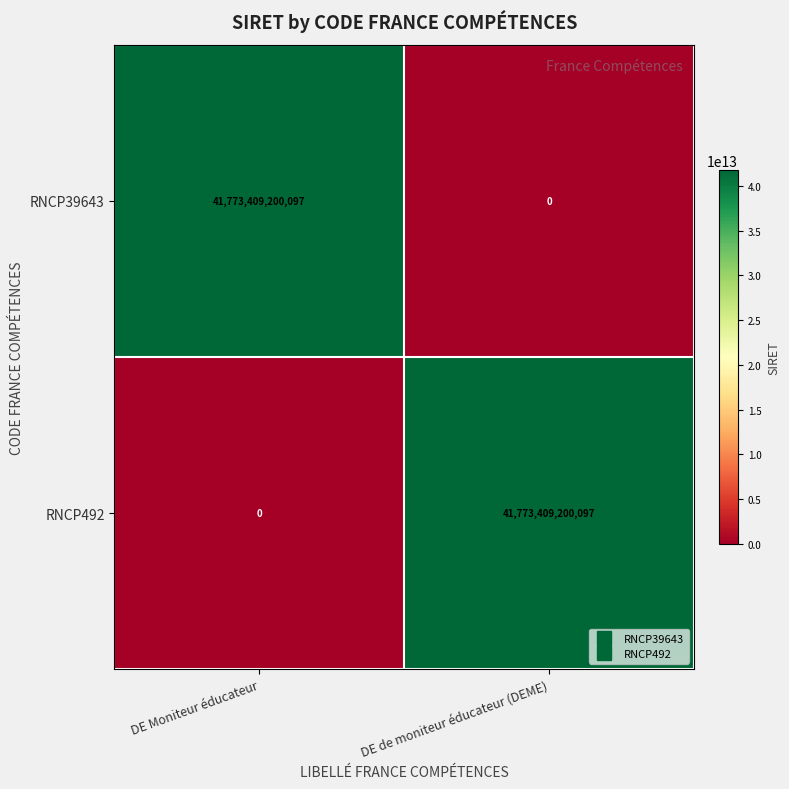

At which label is RNCP39643 closest to 20886704600048?

DE de moniteur éducateur (DEME)